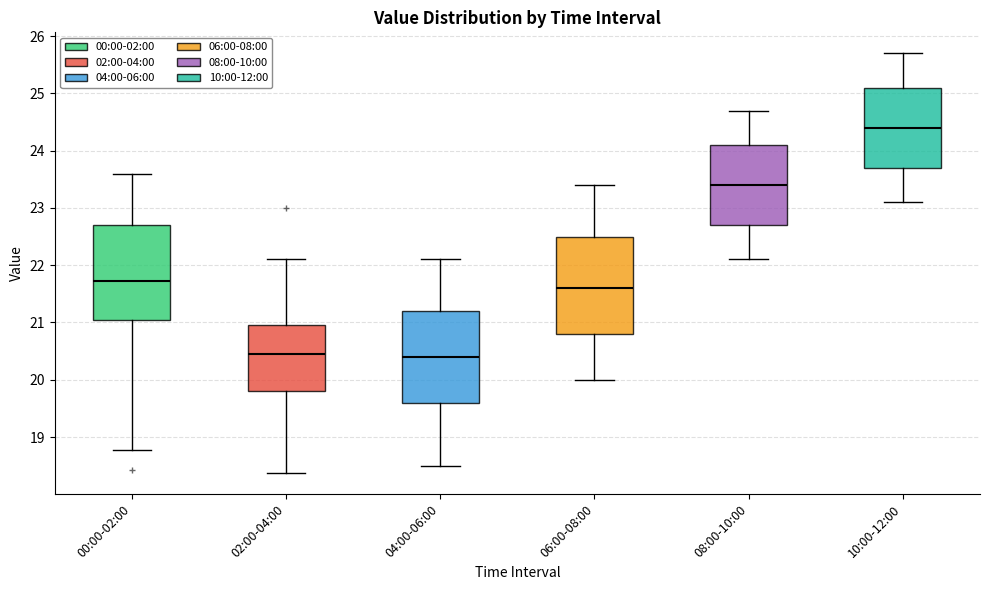

Where does the lower whisker of the box for 02:00-04:00 end on the y-axis? The values are not printed on the chart, so give them approximately, as read against the axis.

18.4